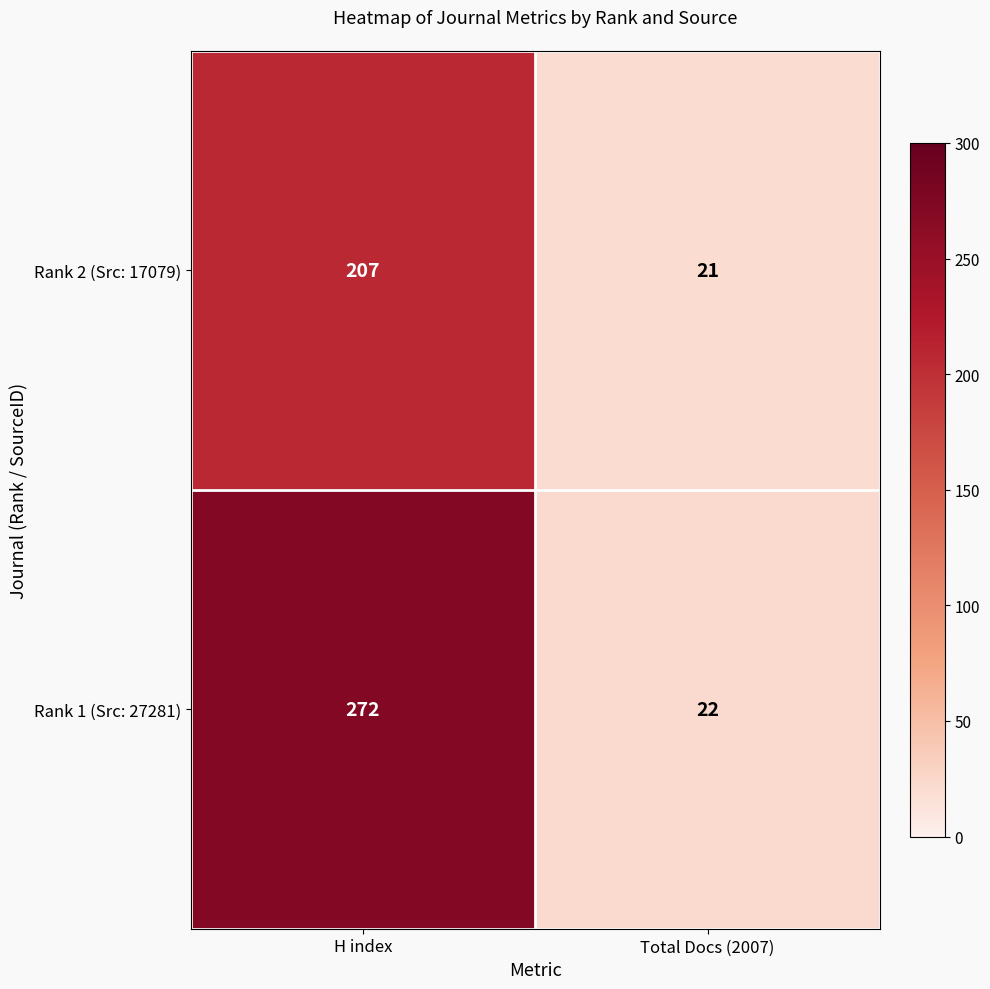

Rank the series by their average value, from highest to lowest.

Rank 1 (Src: 27281), Rank 2 (Src: 17079)